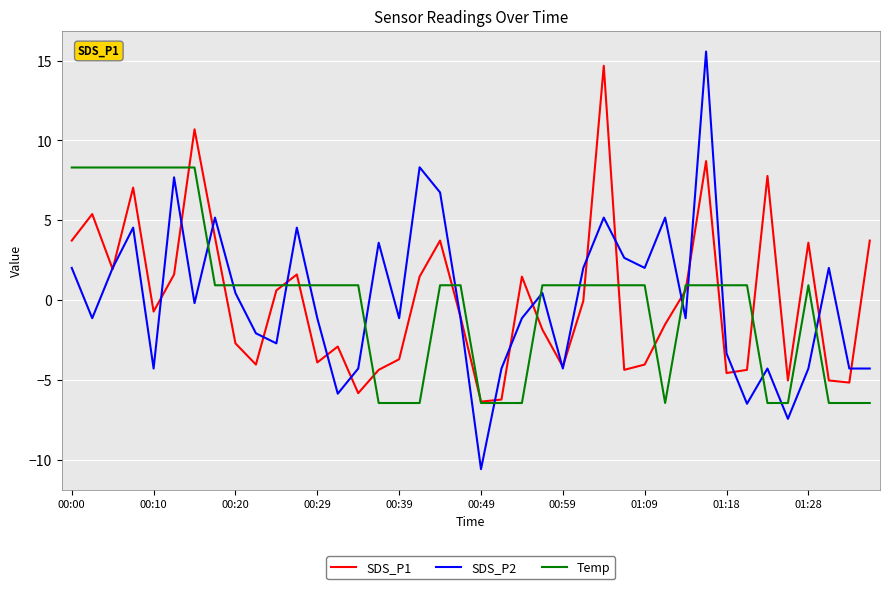

Which series has the widest spread of values?

SDS_P2